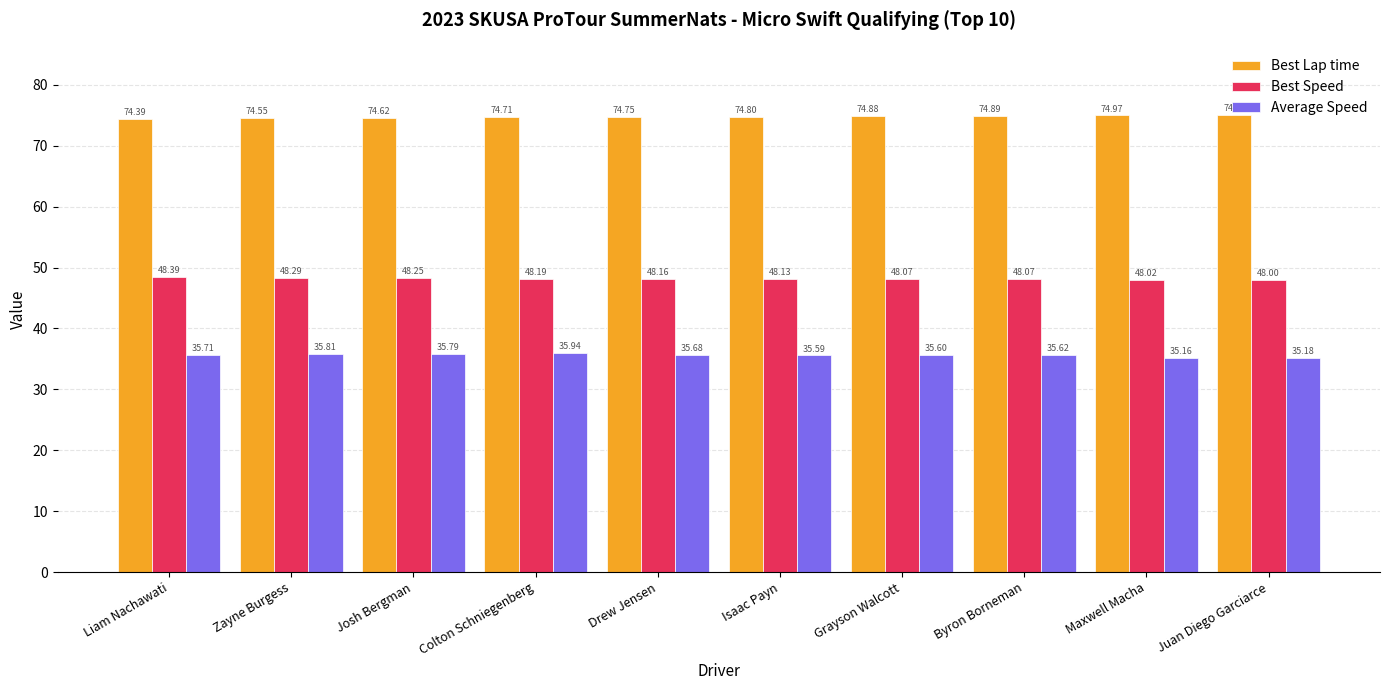

Is it true that Best Lap time equals 29.0 at Isaac Payn?

False